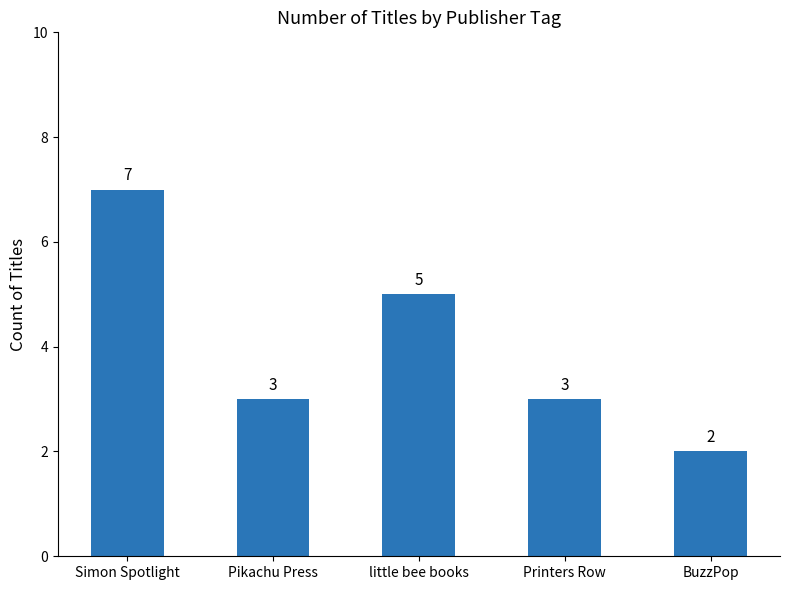

What is the difference between the second highest and minimum values?

3